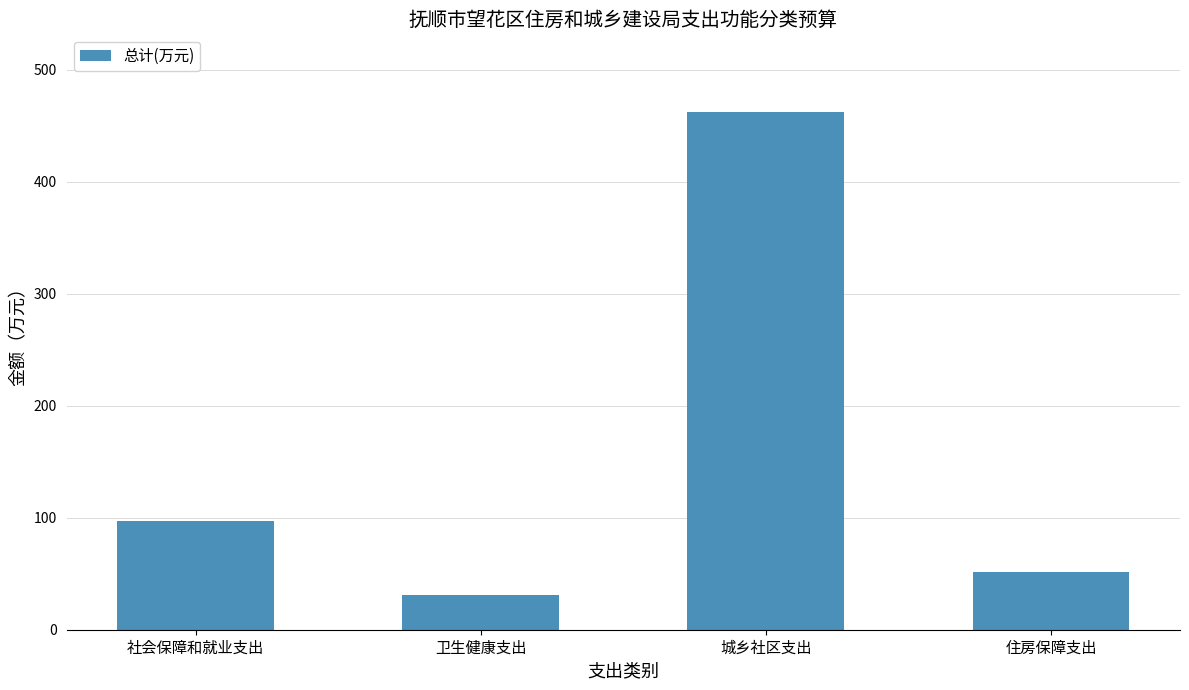

What is the label of the 4th bar from the left?

住房保障支出